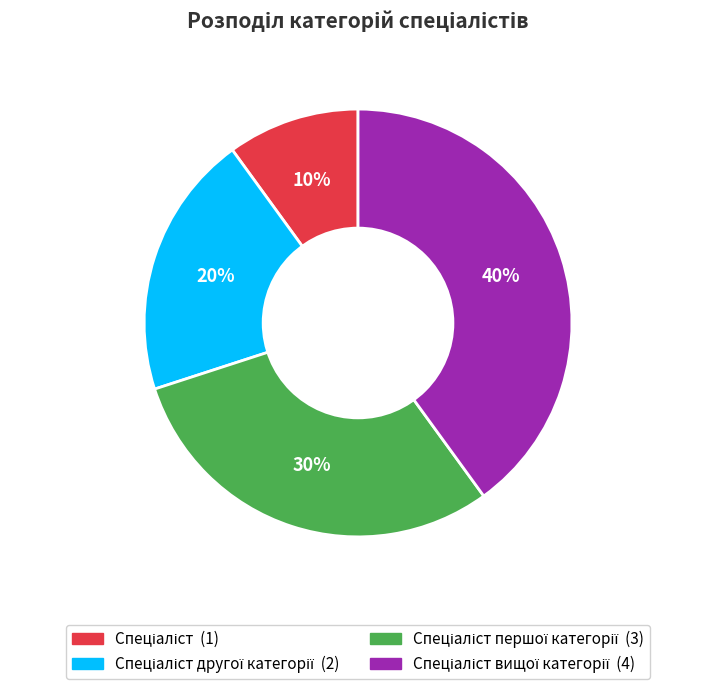

Is there any slice that represents more than half of the pie?

No